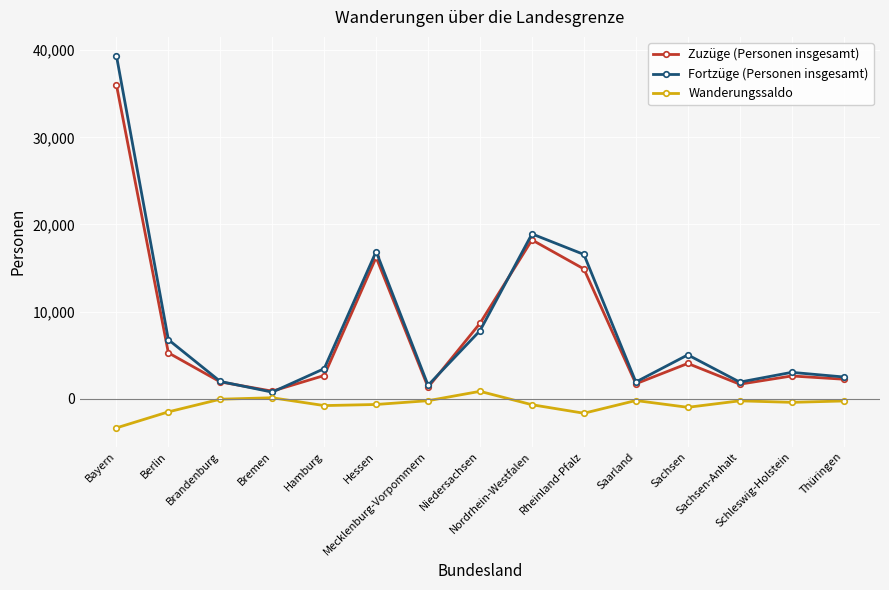

True or false: Wanderungssaldo and Zuzüge (Personen insgesamt) cross at least once.

False